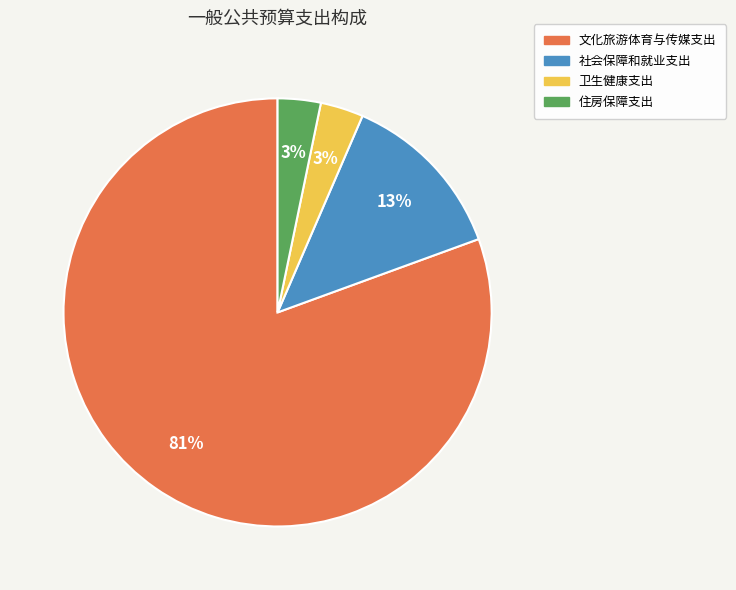

Which slice represents more than half of the pie?

文化旅游体育与传媒支出